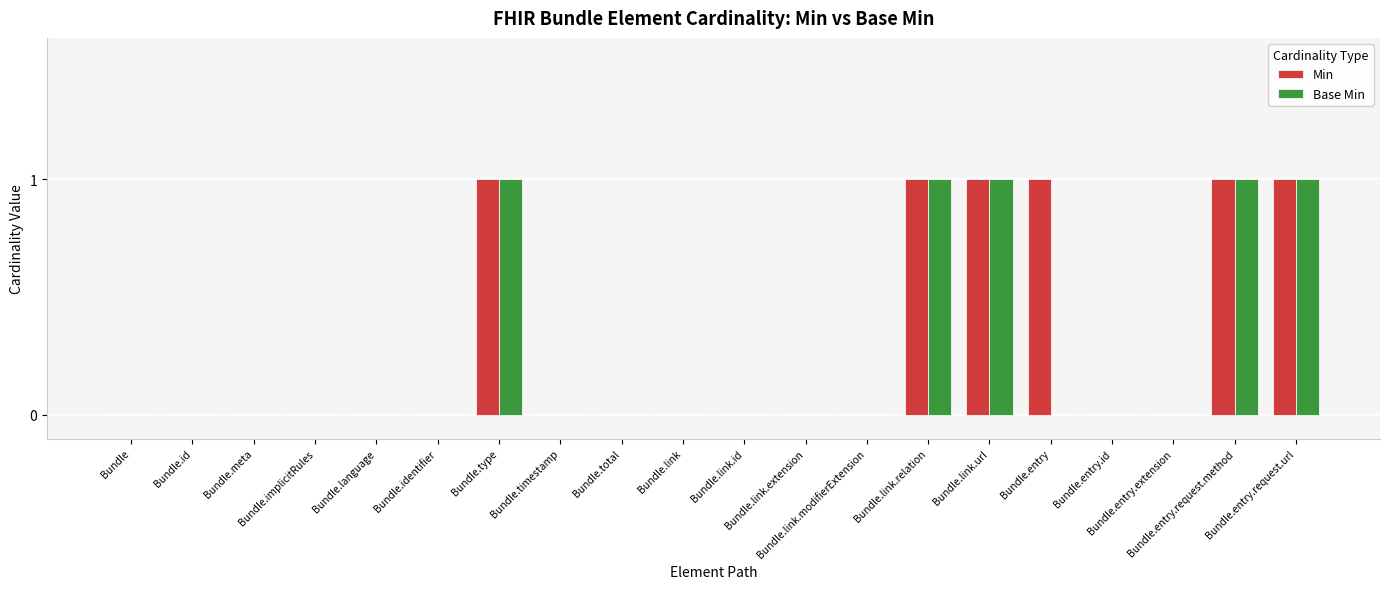

Count the Min values in the range 0 to 1.

20